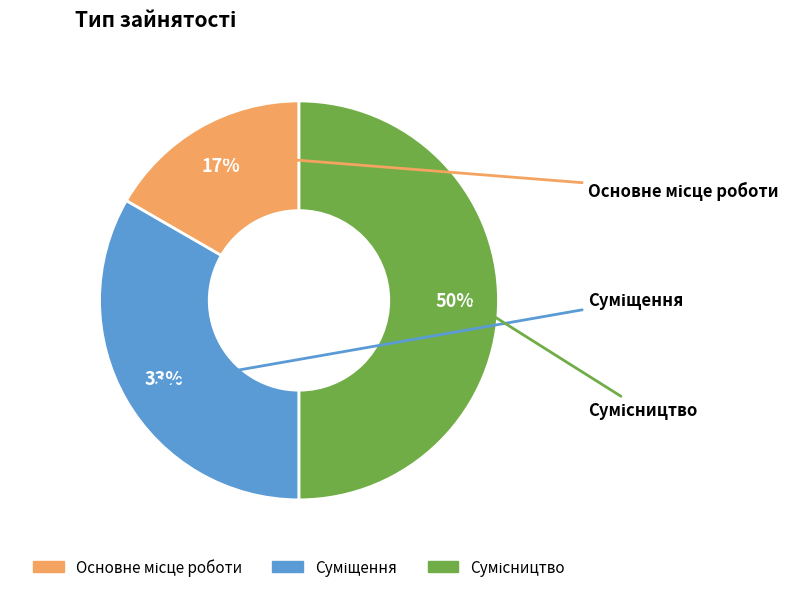

Which category has the smallest portion of the pie?

Основне місце роботи